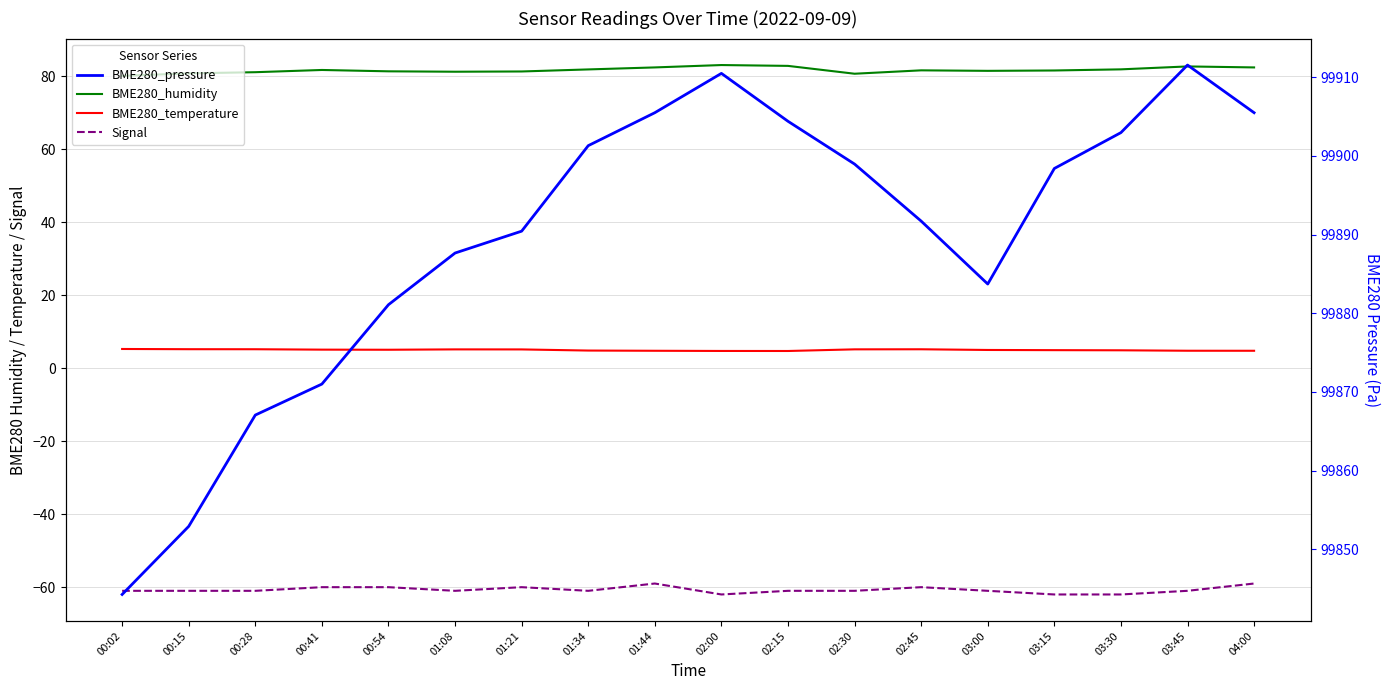

True or false: BME280_temperature and BME280_pressure cross at least once.

False